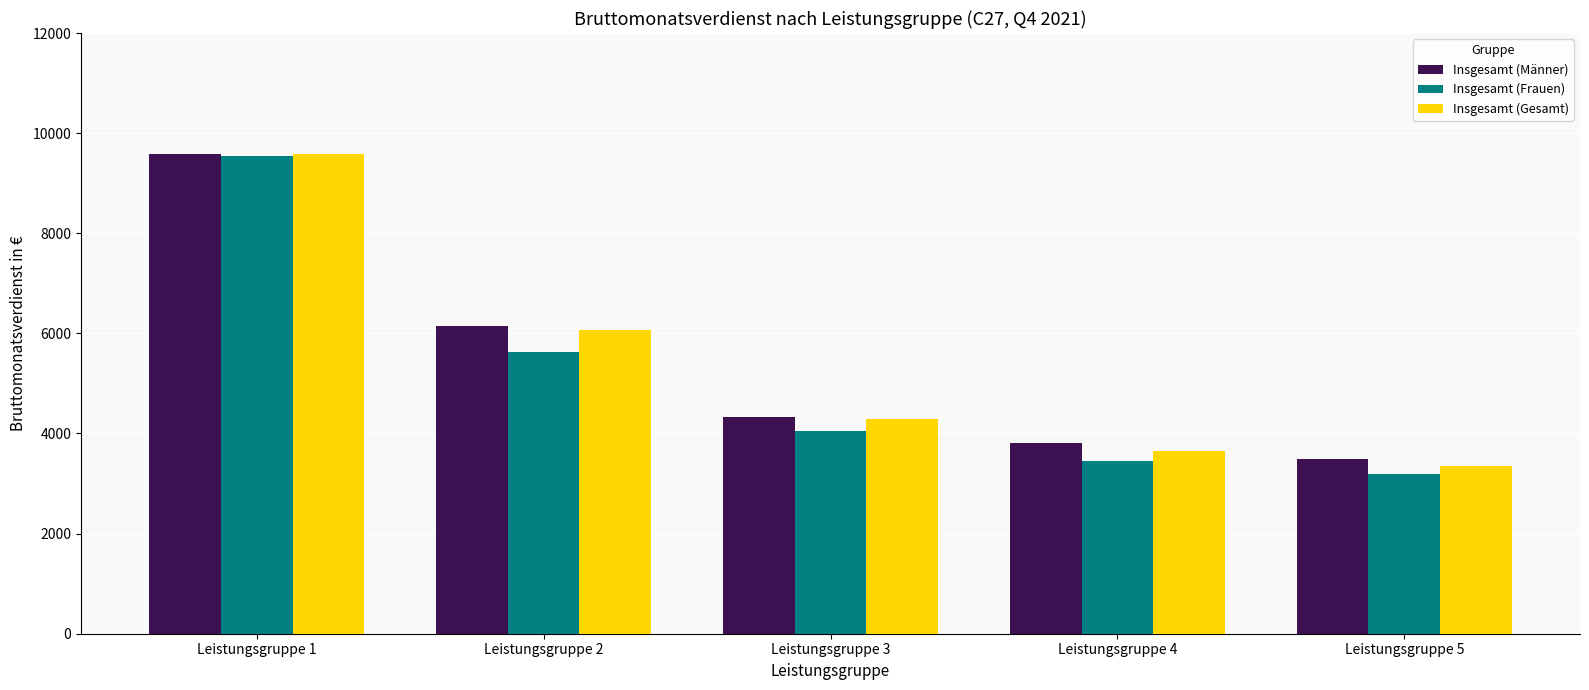

At which category is the sum across all series the highest?

Leistungsgruppe 1